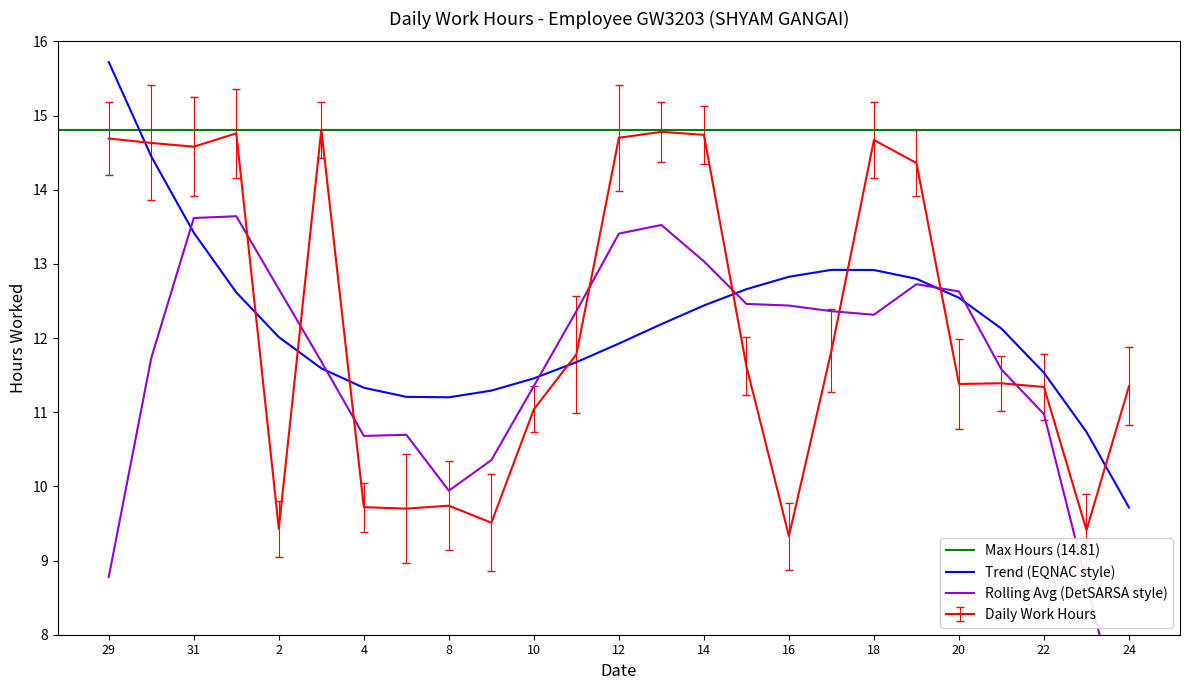

The chart shows a value of 11.0 at 10. True or false?

True